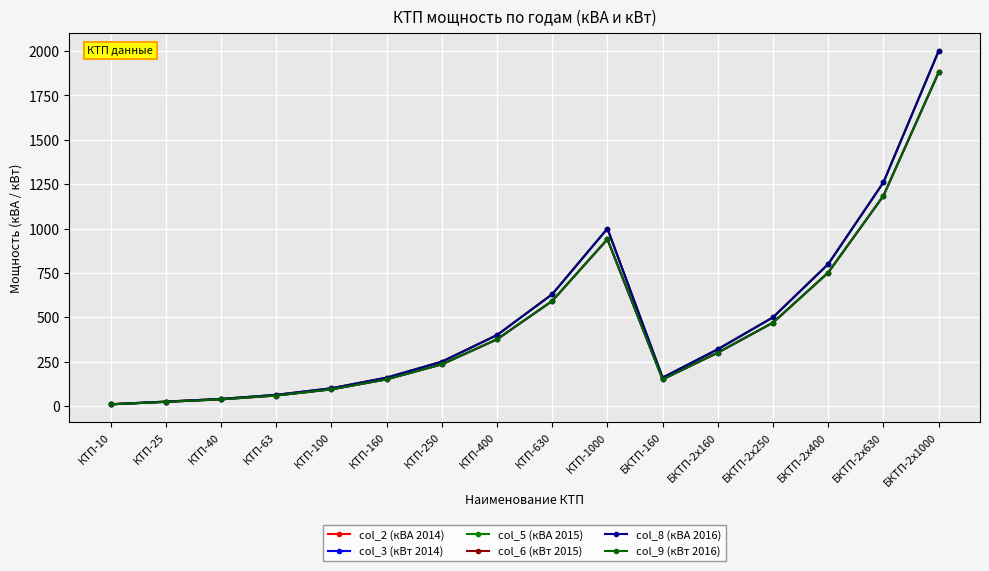

What is the average value of the col_6 (кВт 2015) series?

453.4